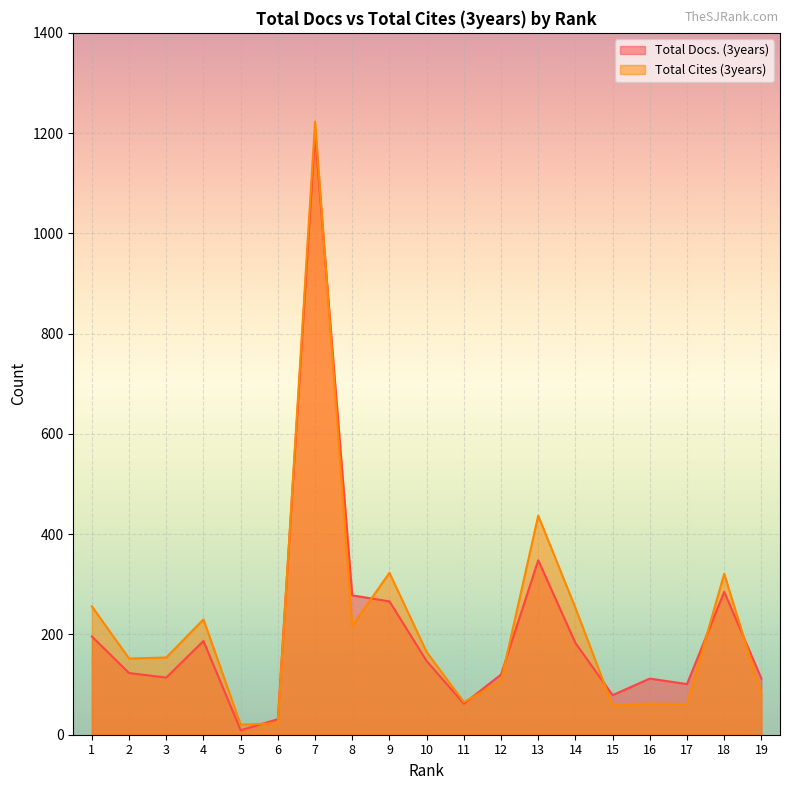

Which series has the largest range (max minus min)?

Total Cites (3years)